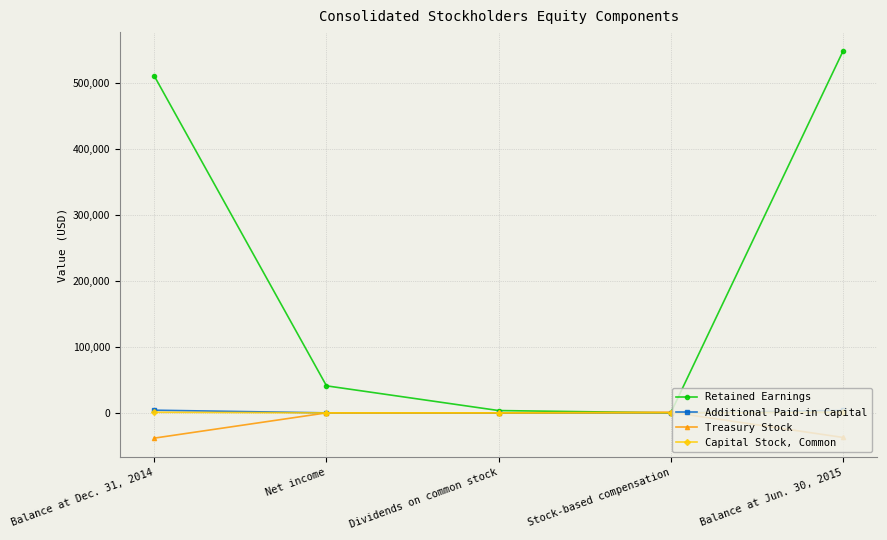

What is the approximate value of Additional Paid-in Capital at Balance at Dec. 31, 2014?

4058